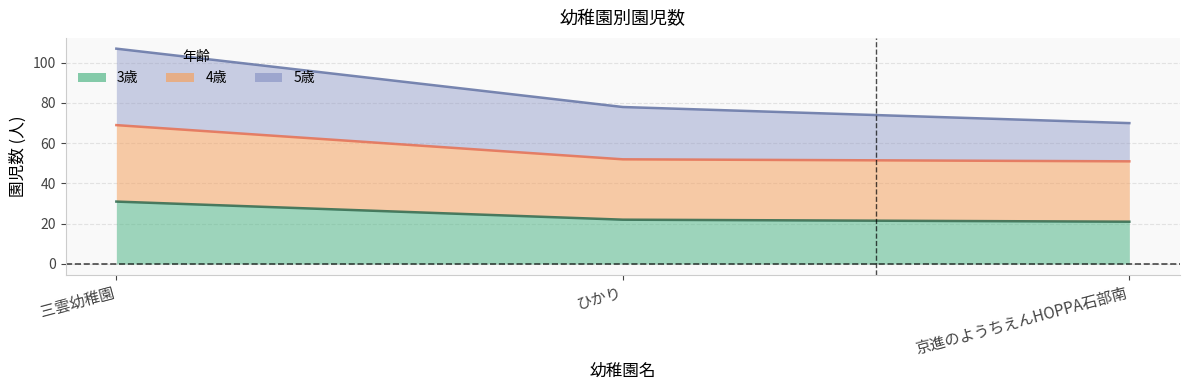

Where does the 3歳 series first go above 22?

三雲幼稚園